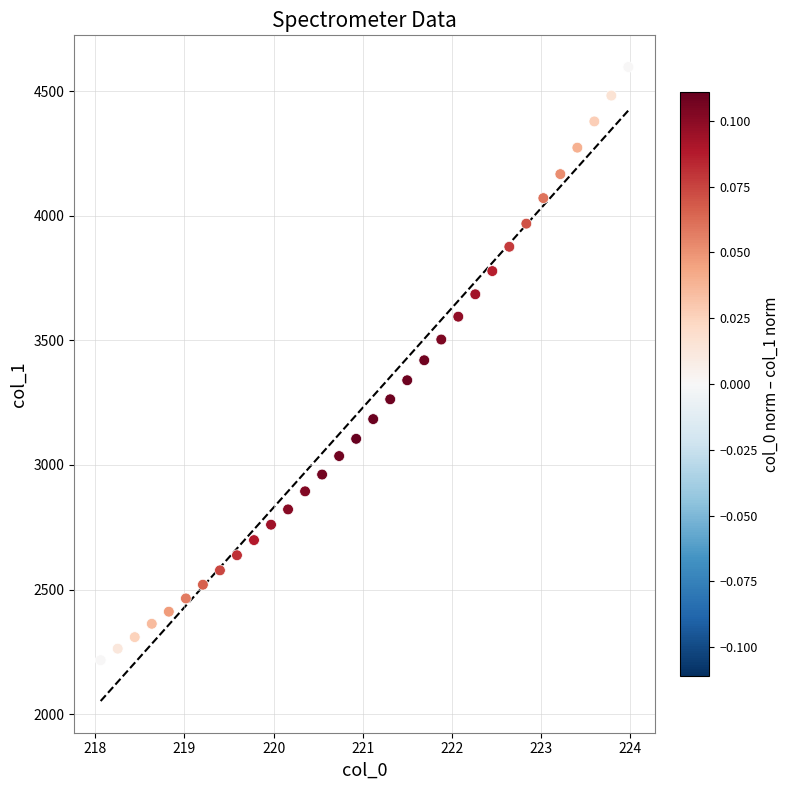

What is the range of X values (max minus min)?

5.9